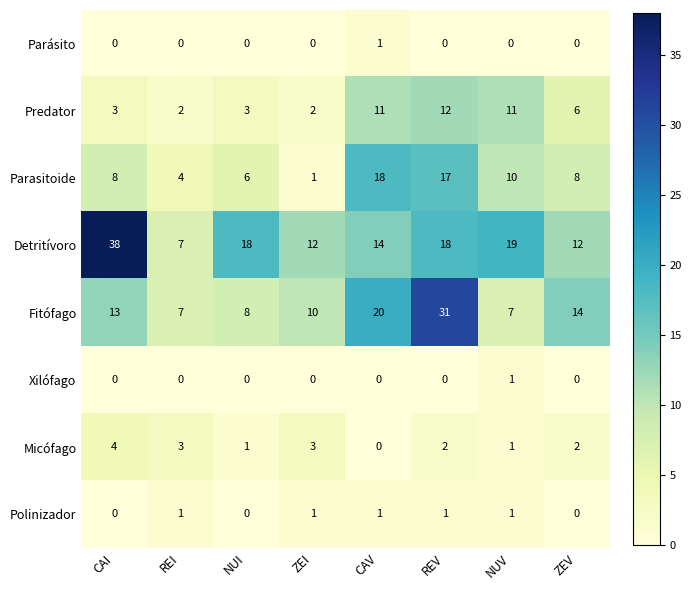

What is the spread (max minus min) of values at REI?

7